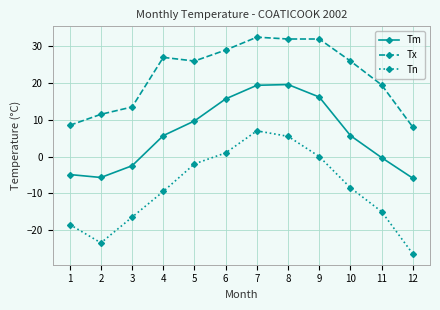

True or false: Tm and Tn cross at least once.

False